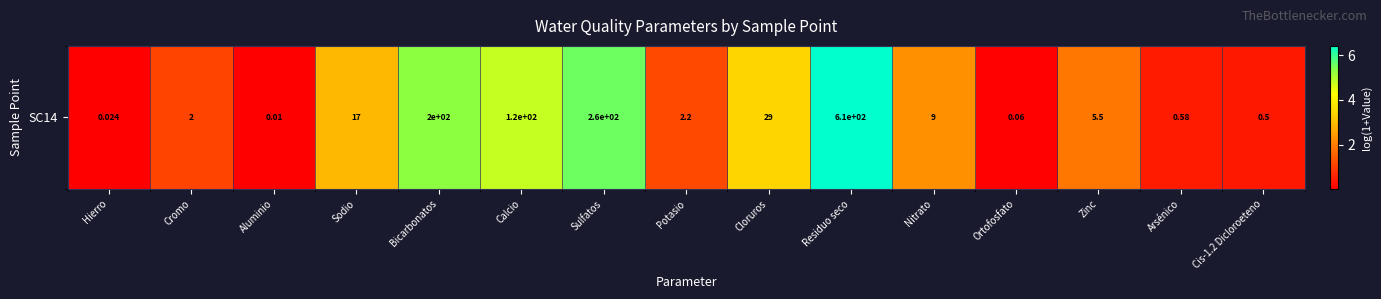

Read the value at Sodio.

2.9